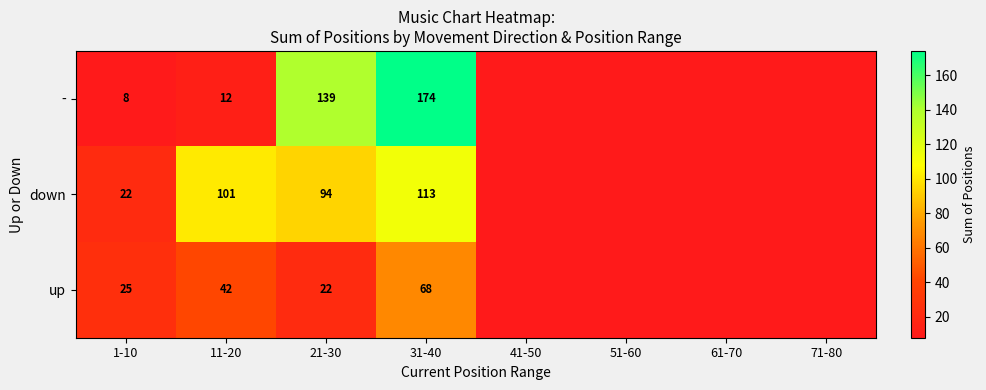

What is the difference between the down values at 31-40 and 11-20?

12